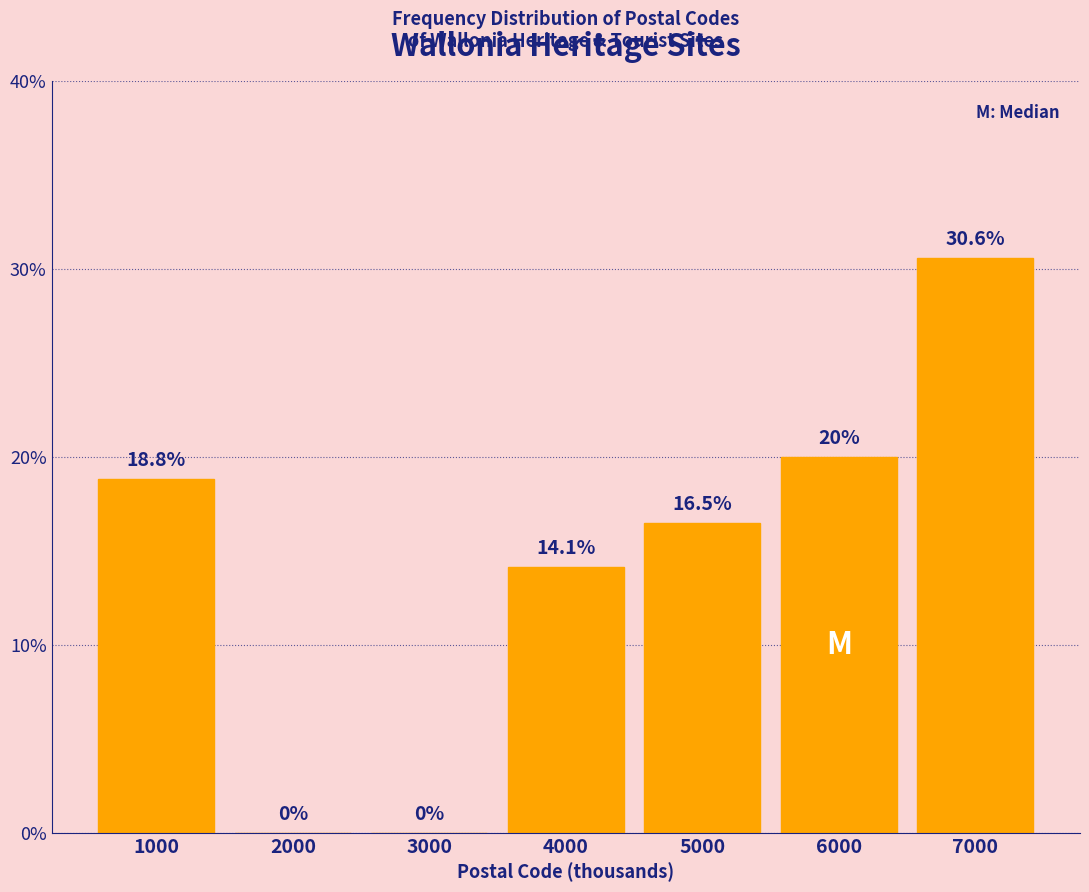

Reading right to left, list all the values displayed in this chart.

7000=30.6	6000=20.0	5000=16.5	4000=14.1	3000=0.0	2000=0.0	1000=18.8